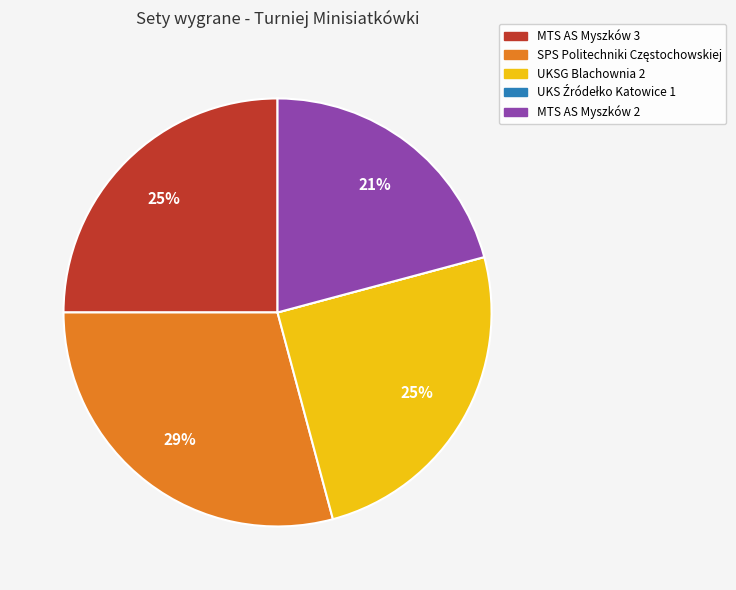

The MTS AS Myszków 2 slice represents 21% of the pie. True or false?

True